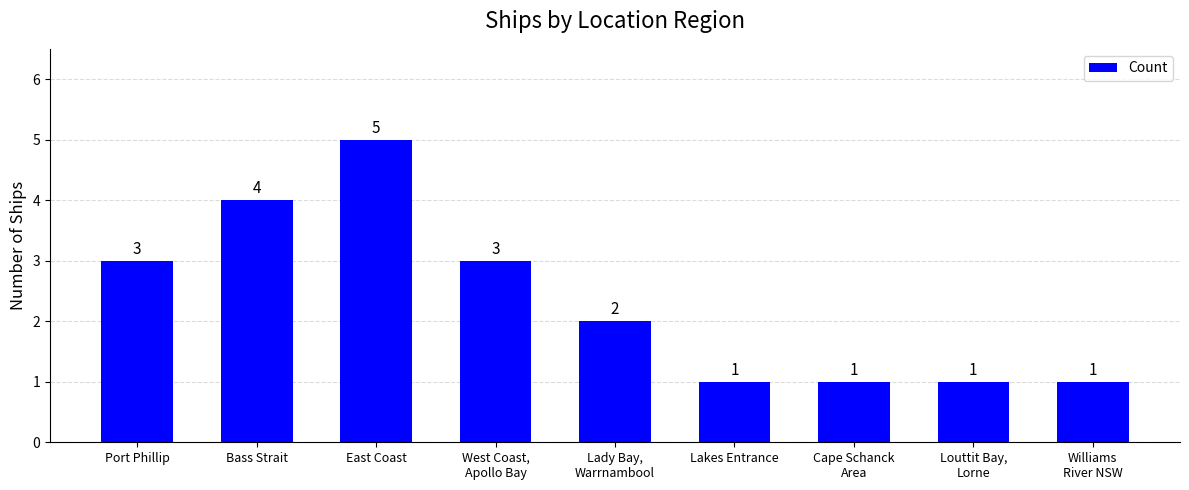

Are the bars grouped side by side (vs. stacked)?

No